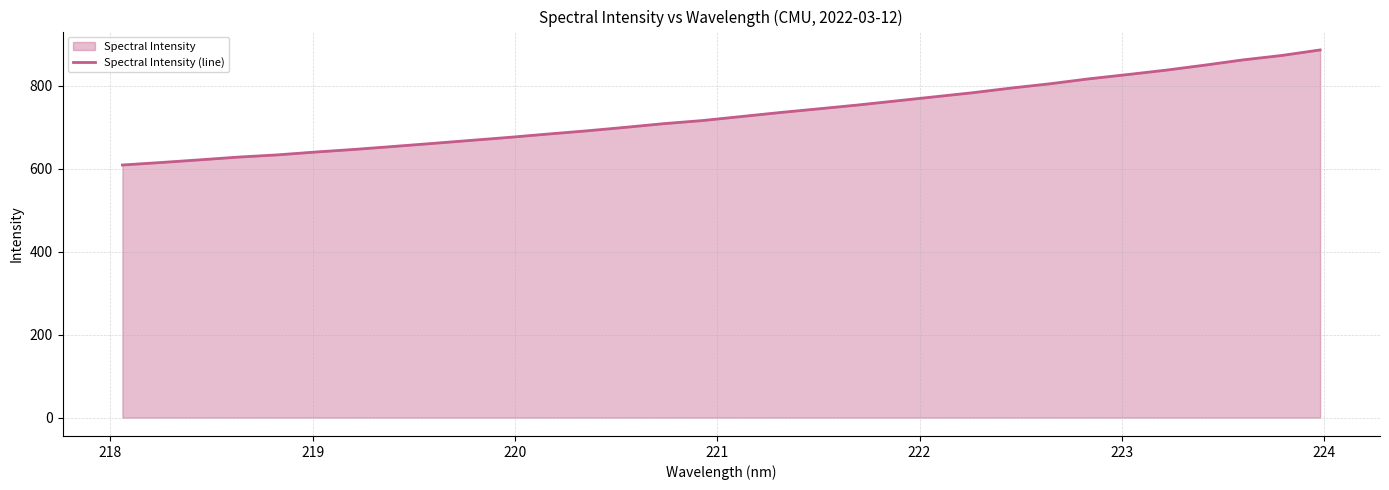

What is the minimum value shown in the chart?

609.2